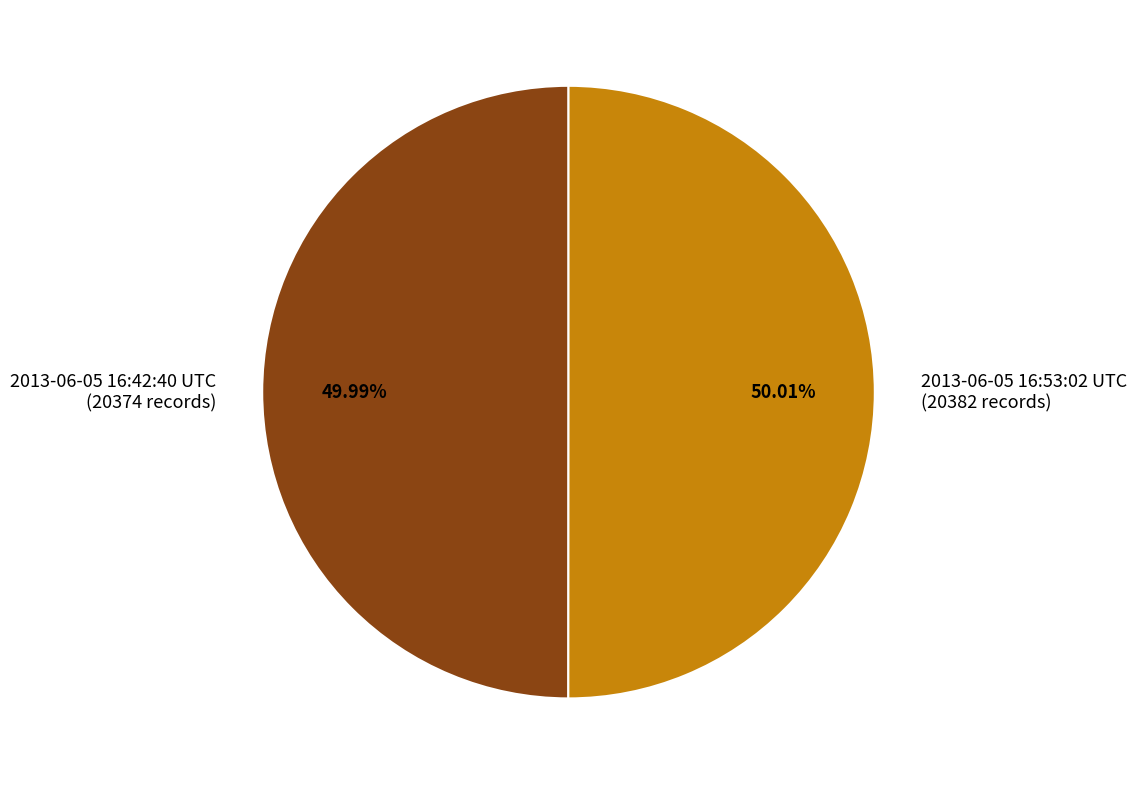

Do 2013-06-05 16:42:40 UTC (20374 records) and 2013-06-05 16:53:02 UTC (20382 records) together represent more than half of the pie?

Yes